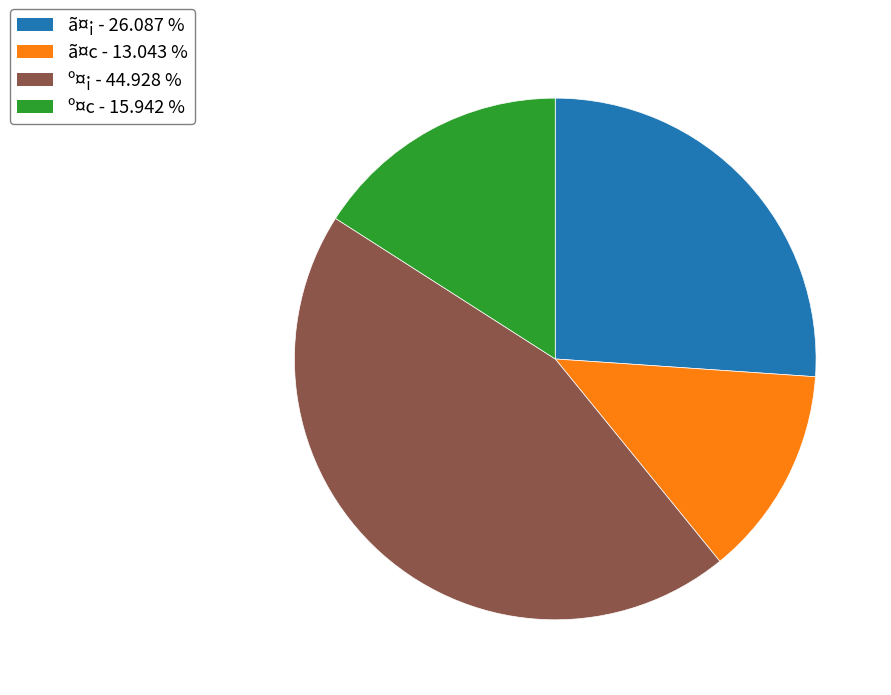

Does any single category account for the majority?

No